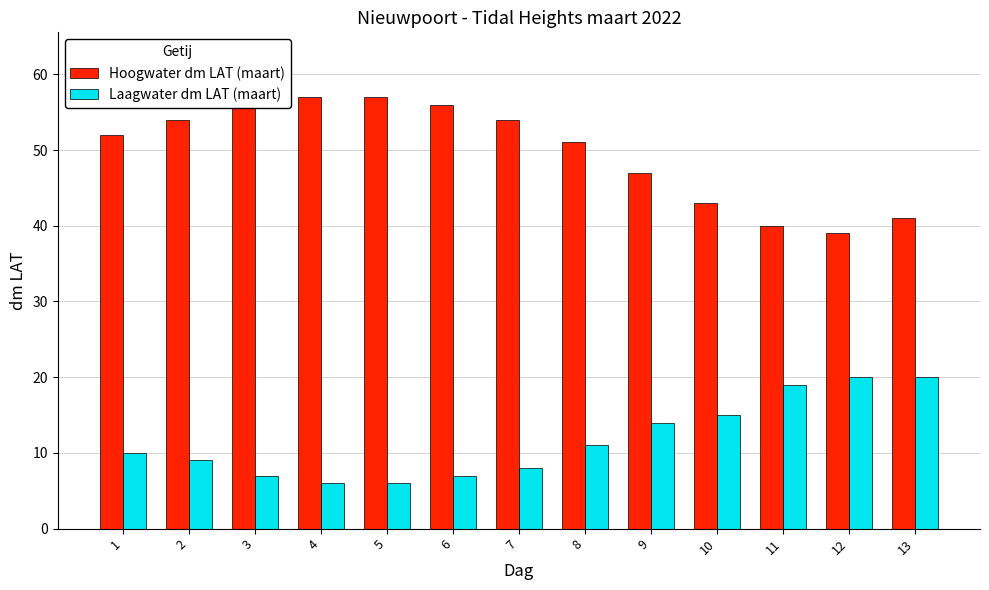

What is the average value of the Hoogwater dm LAT (maart) series?

50